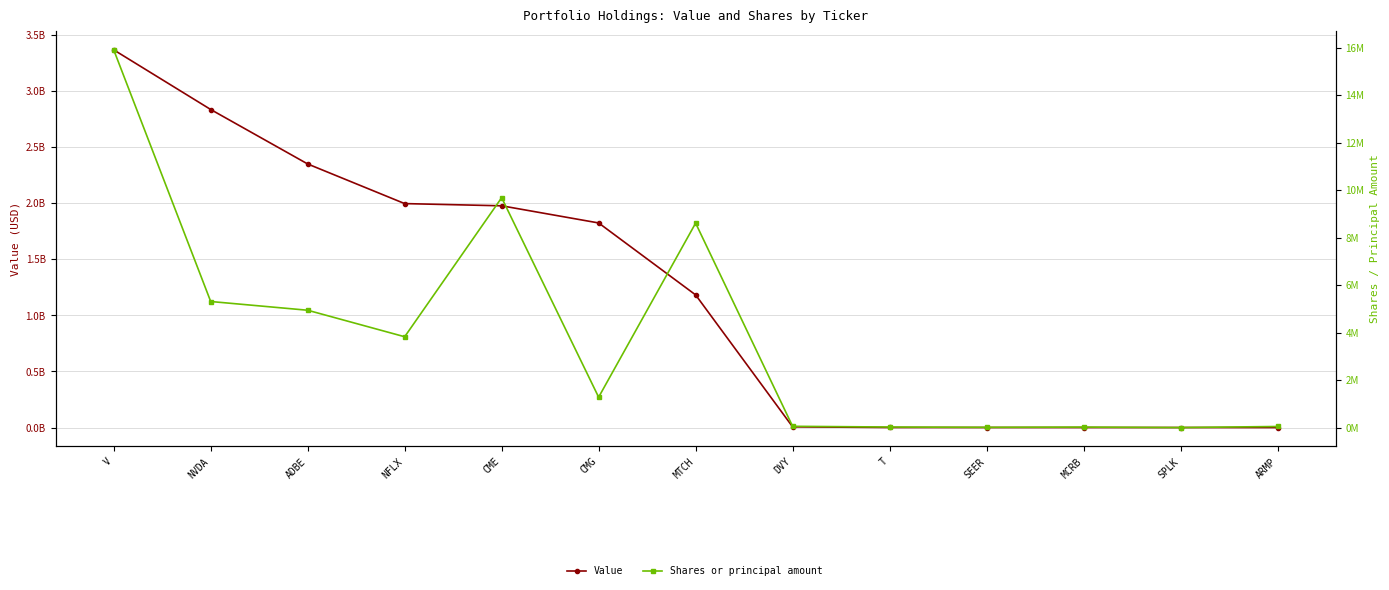

At which label does Shares or principal amount reach its peak?

V